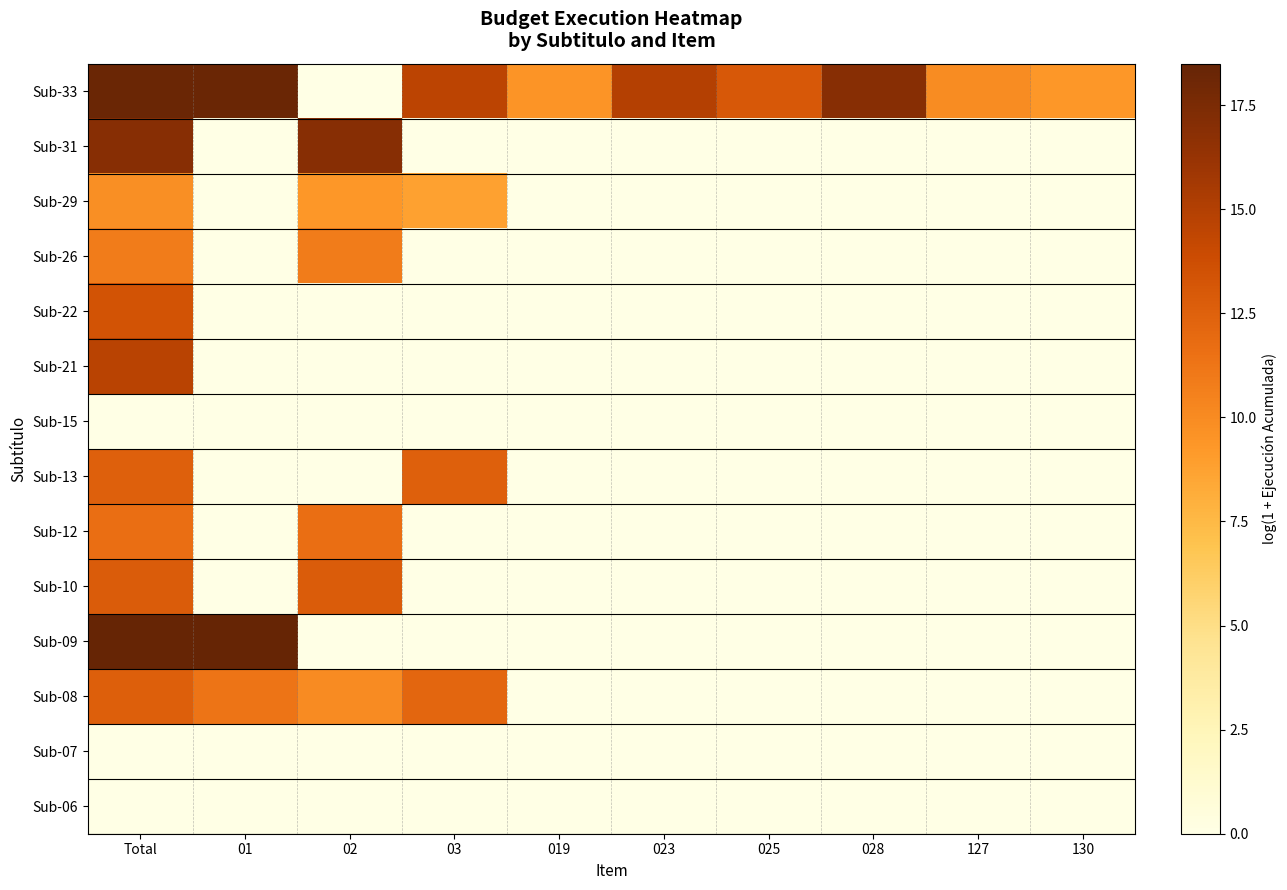

Which label corresponds to the largest value in the chart?

Total